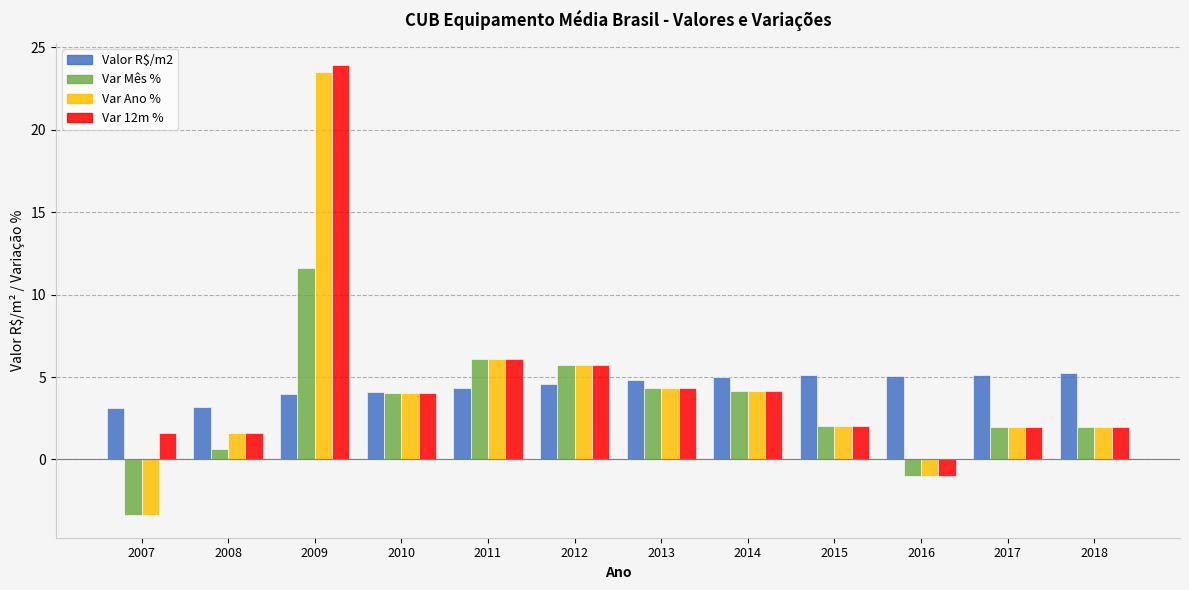

Which series has the largest range (max minus min)?

Var Ano %